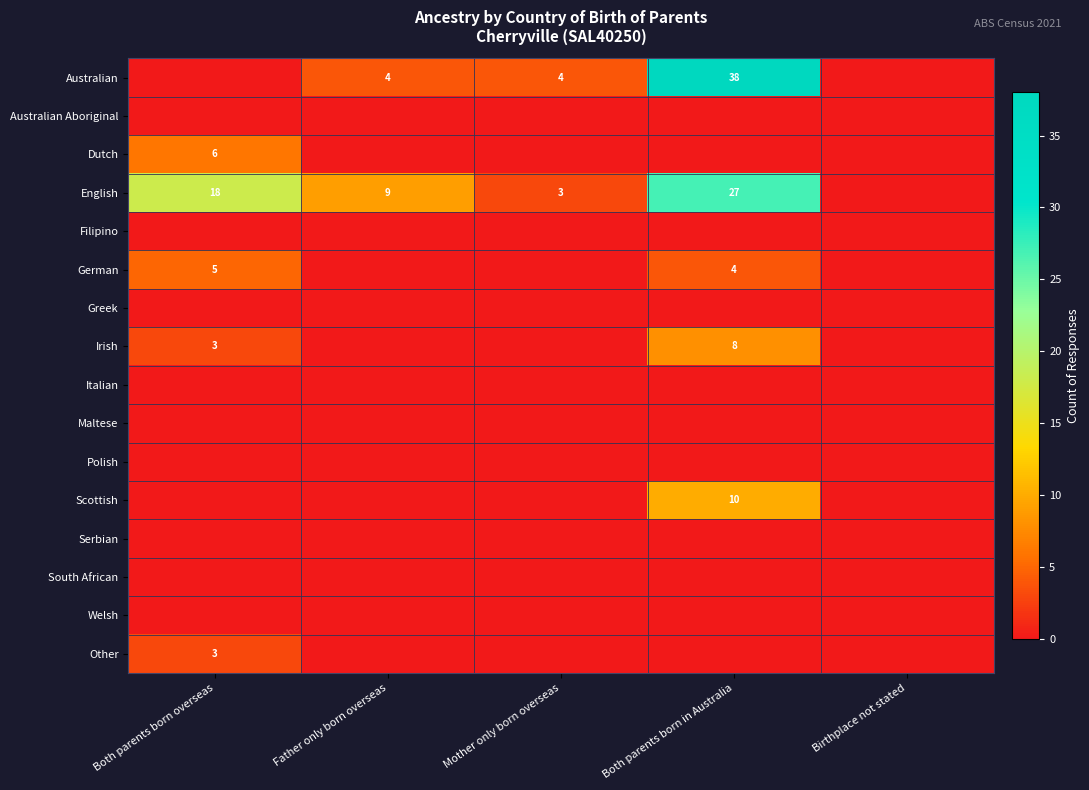

Is the value of German at Father only born overseas greater than the value of Irish at Both parents born overseas?

No